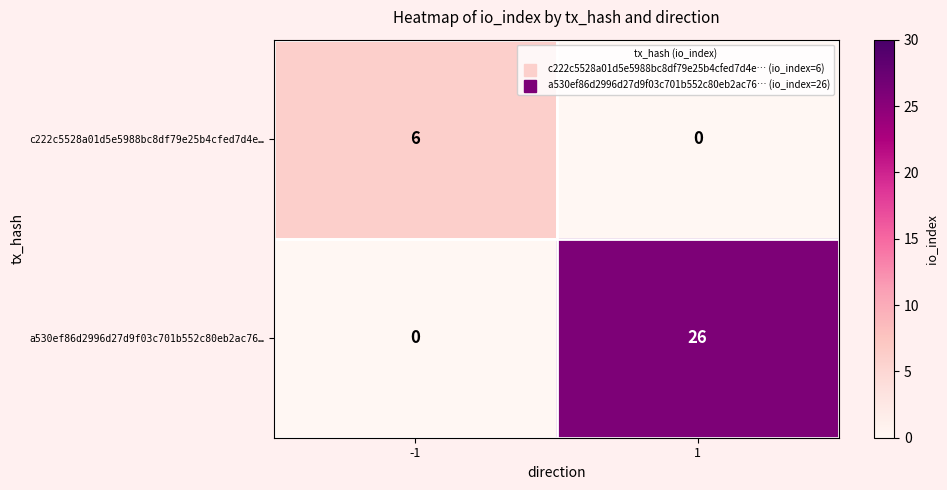

What is the greatest value displayed?

26